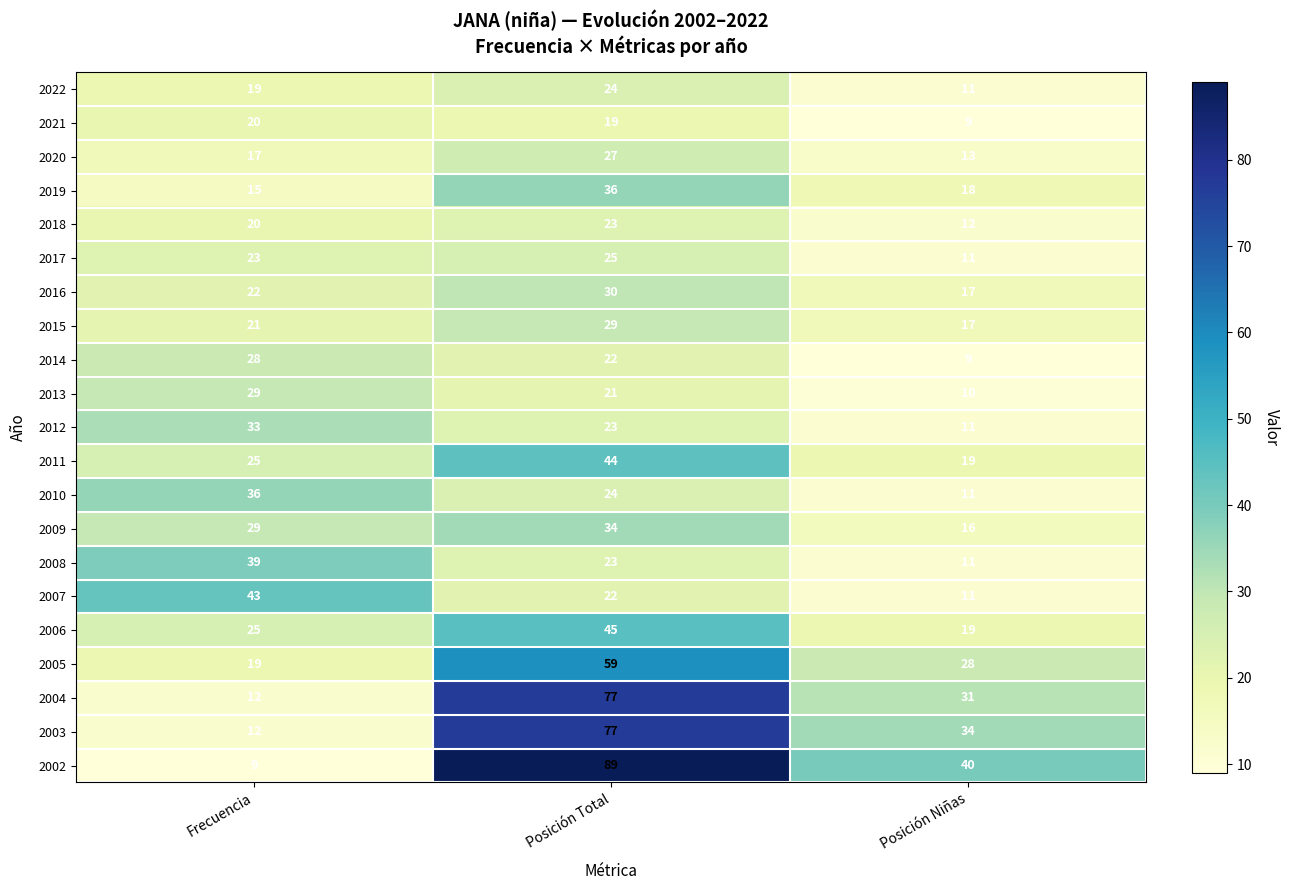

List the labels in order of 2009 value, largest first.

Posición Total, Frecuencia, Posición Niñas